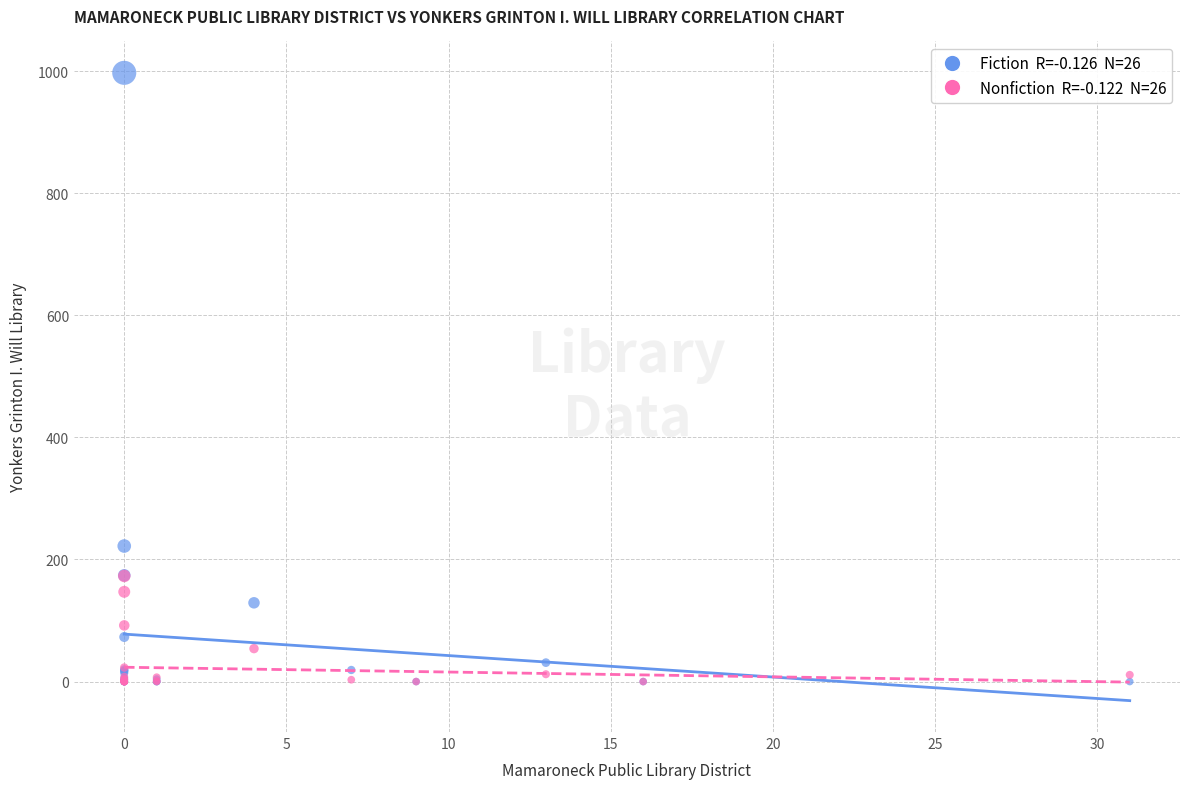

Across all series, what Y value is closest to 498?

222